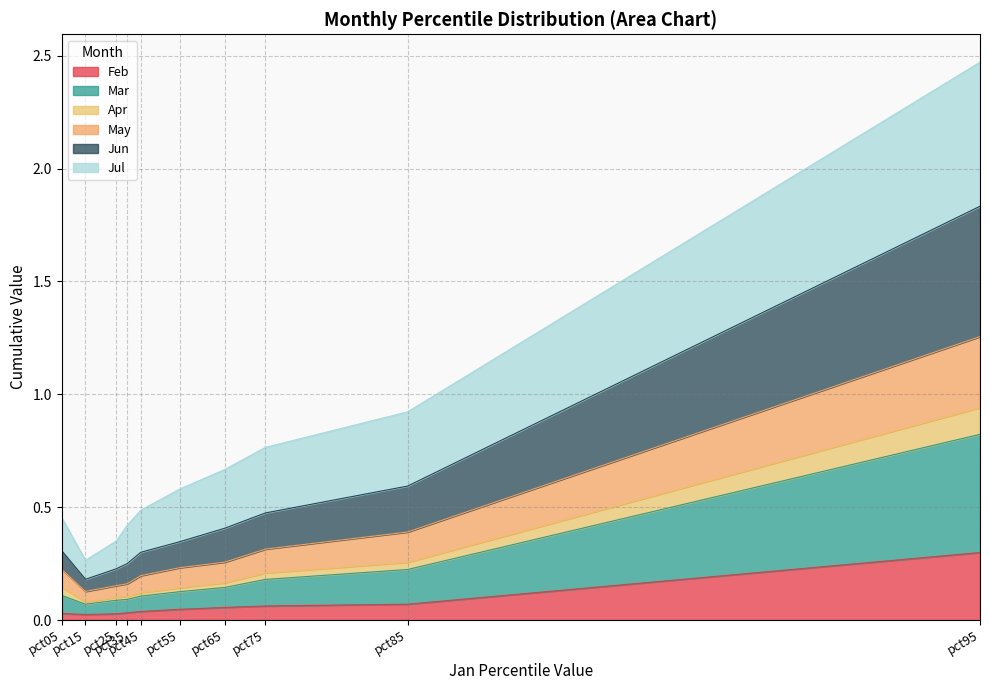

True or false: Jun has more than 1 points higher than both neighbors.

False